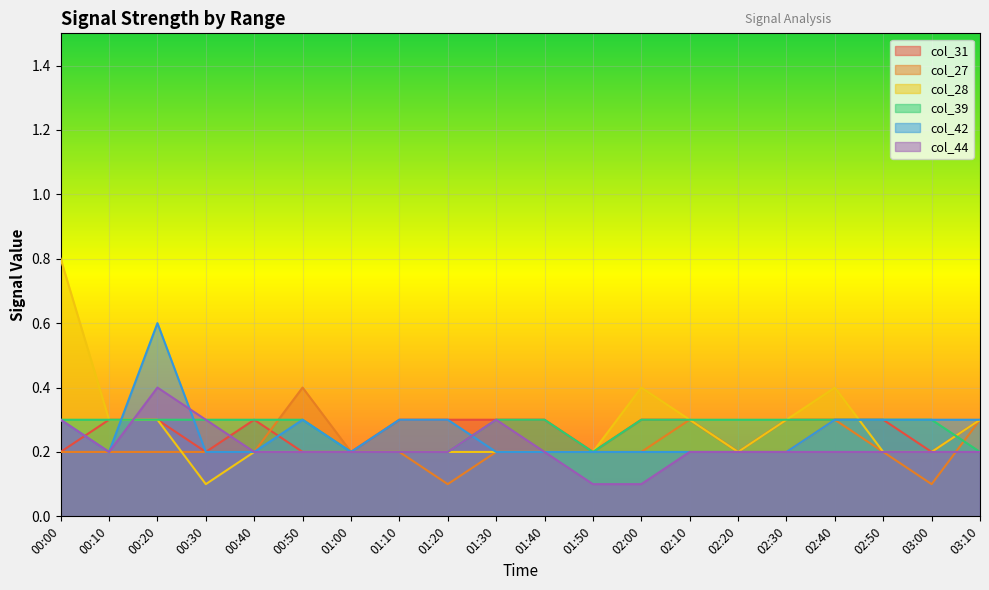

Reading left to right, what are all the values shown in this chart?

col_31: 00:00=0.2	00:10=0.3	00:20=0.3	00:30=0.2	00:40=0.3	00:50=0.2	01:00=0.2	01:10=0.3	01:20=0.3	01:30=0.3	01:40=0.3	01:50=0.2	02:00=0.3	02:10=0.3	02:20=0.2	02:30=0.3	02:40=0.3	02:50=0.3	03:00=0.2	03:10=0.3
col_27: 00:00=0.2	00:10=0.2	00:20=0.2	00:30=0.2	00:40=0.2	00:50=0.4	01:00=0.2	01:10=0.2	01:20=0.1	01:30=0.2	01:40=0.2	01:50=0.2	02:00=0.2	02:10=0.3	02:20=0.2	02:30=0.2	02:40=0.3	02:50=0.2	03:00=0.1	03:10=0.3
col_28: 00:00=0.8	00:10=0.3	00:20=0.3	00:30=0.1	00:40=0.2	00:50=0.2	01:00=0.2	01:10=0.2	01:20=0.2	01:30=0.2	01:40=0.2	01:50=0.2	02:00=0.4	02:10=0.3	02:20=0.2	02:30=0.3	02:40=0.4	02:50=0.2	03:00=0.2	03:10=0.3
col_39: 00:00=0.3	00:10=0.3	00:20=0.3	00:30=0.3	00:40=0.3	00:50=0.3	01:00=0.2	01:10=0.2	01:20=0.2	01:30=0.3	01:40=0.3	01:50=0.2	02:00=0.3	02:10=0.3	02:20=0.3	02:30=0.3	02:40=0.3	02:50=0.3	03:00=0.3	03:10=0.2
col_42: 00:00=0.3	00:10=0.2	00:20=0.6	00:30=0.2	00:40=0.2	00:50=0.3	01:00=0.2	01:10=0.3	01:20=0.3	01:30=0.2	01:40=0.2	01:50=0.2	02:00=0.2	02:10=0.2	02:20=0.2	02:30=0.2	02:40=0.3	02:50=0.3	03:00=0.3	03:10=0.3
col_44: 00:00=0.3	00:10=0.2	00:20=0.4	00:30=0.3	00:40=0.2	00:50=0.2	01:00=0.2	01:10=0.2	01:20=0.2	01:30=0.3	01:40=0.2	01:50=0.1	02:00=0.1	02:10=0.2	02:20=0.2	02:30=0.2	02:40=0.2	02:50=0.2	03:00=0.2	03:10=0.2